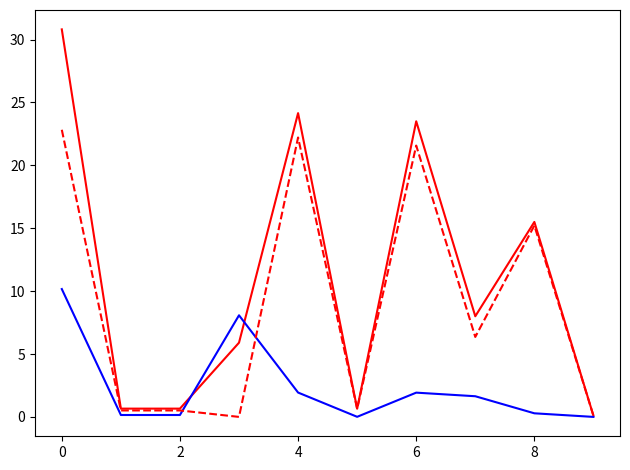

What is the greatest value displayed?

30.8